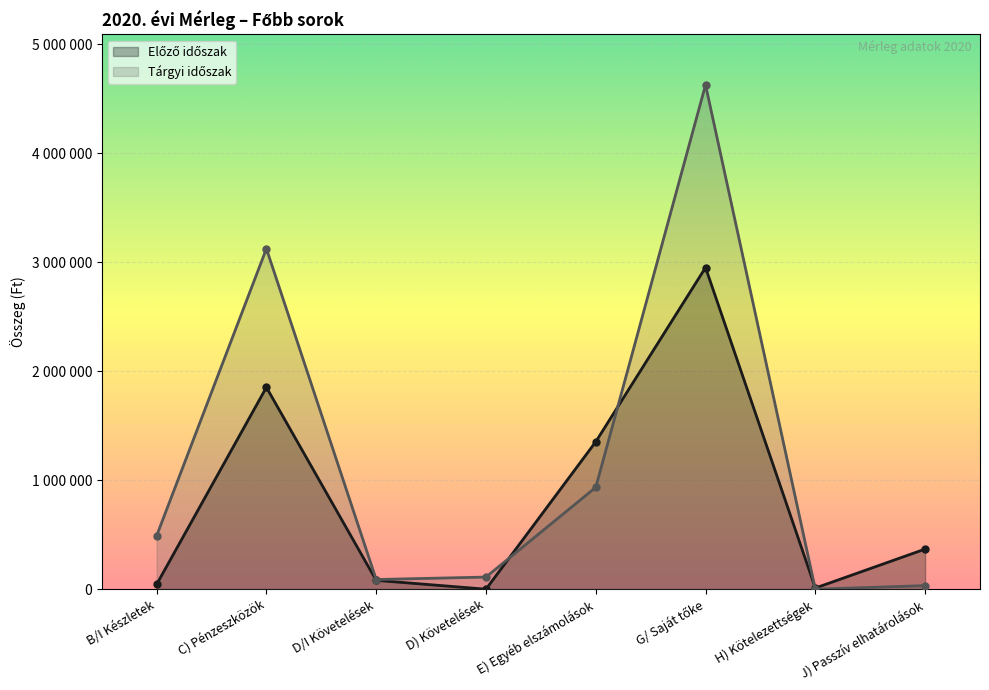

True or false: Tárgyi időszak and Előző időszak intersect in this chart.

True